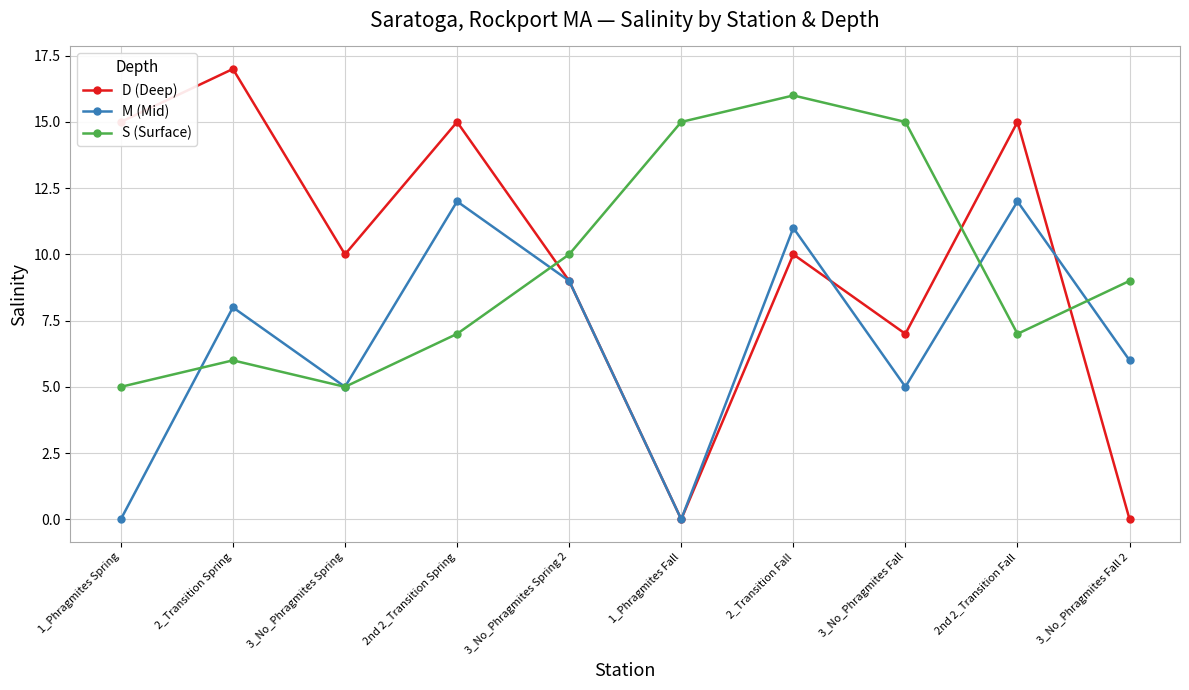

Which series ends up on top after the final intersection of D (Deep) and S (Surface)?

S (Surface)